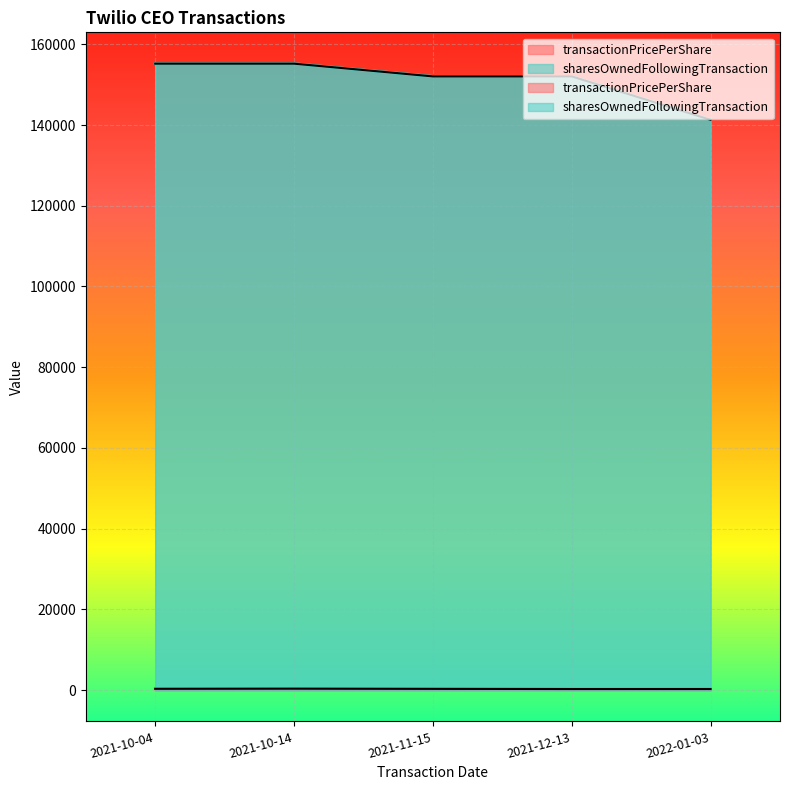

How many values in the sharesOwnedFollowingTransaction series are below 152055?

1